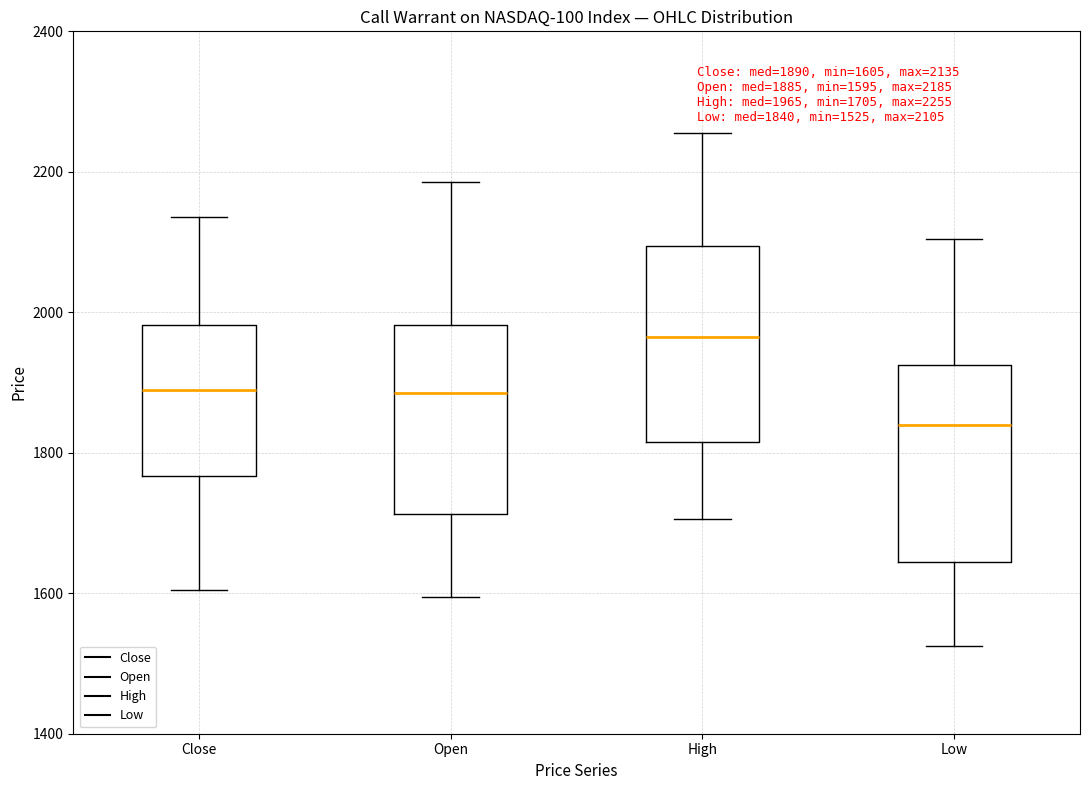

Which box has the lowest median line?

Low